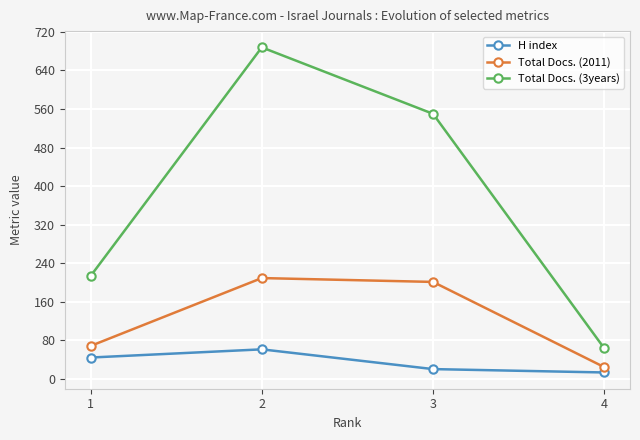

Which series has the widest spread of values?

Total Docs. (3years)